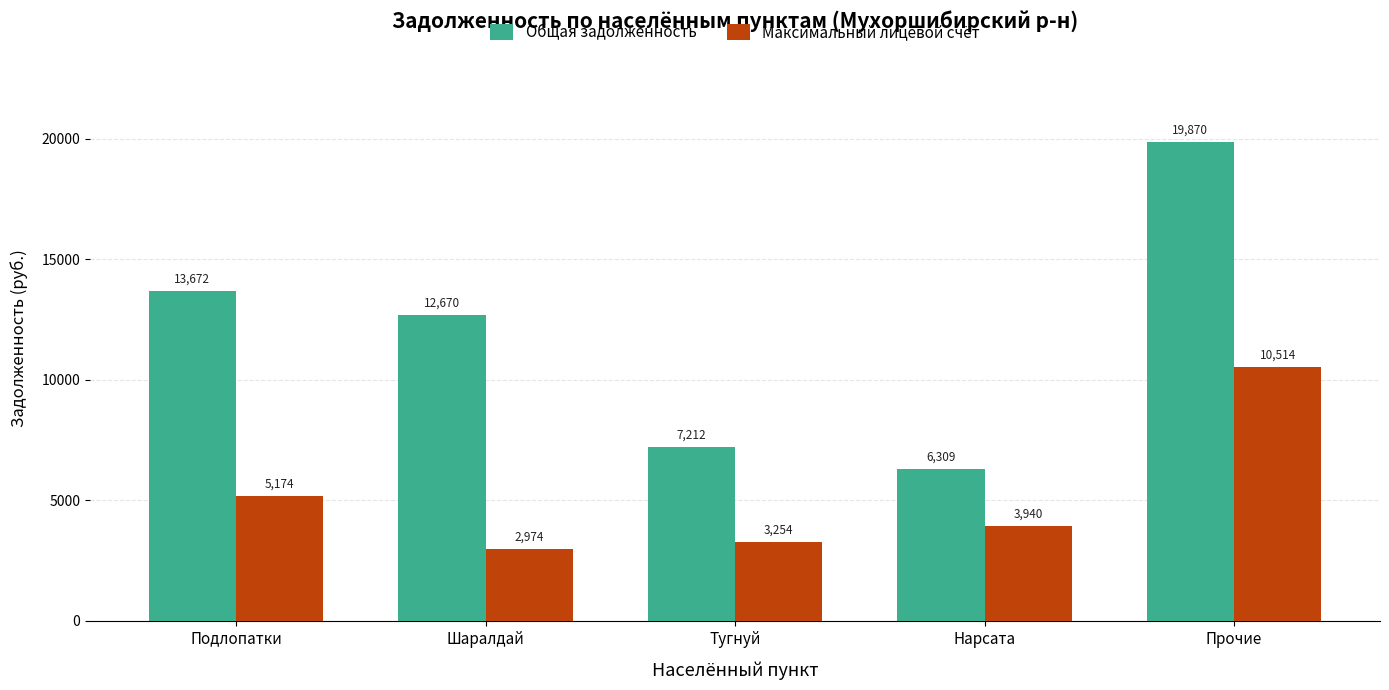

What is the approximate value of Максимальный лицевой счёт at Шаралдай?

2974.1